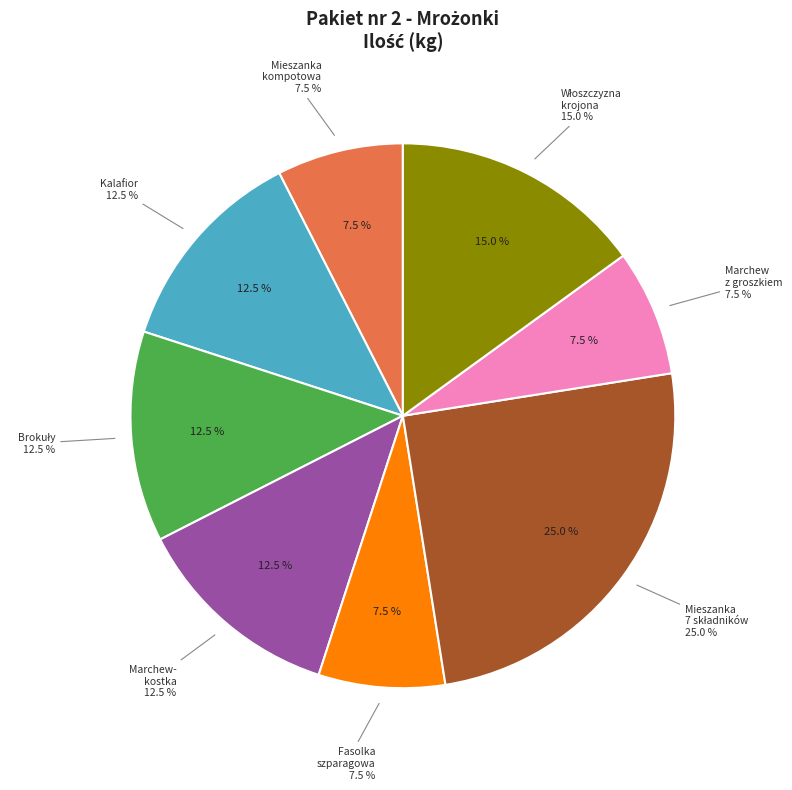

Which category has the smallest portion of the pie?

Mieszanka kompotowa bez pestki